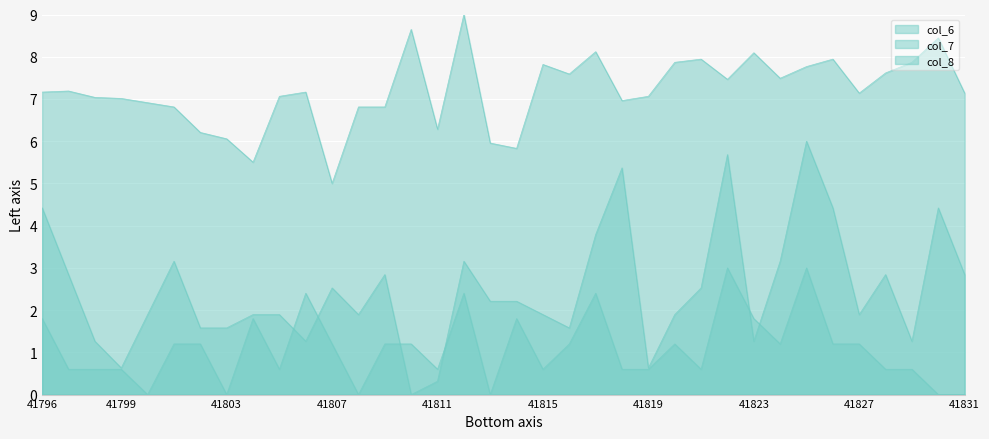

How many data points in col_8 are above 1?

19